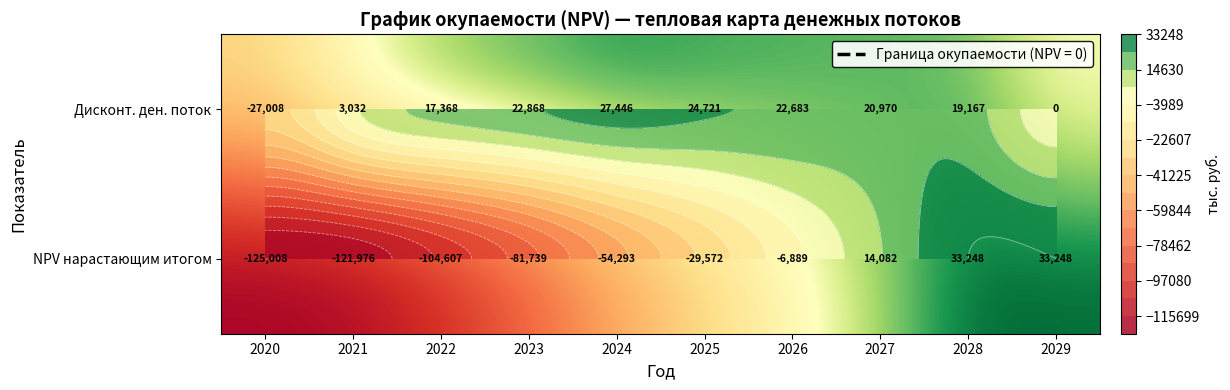

True or false: NPV нарастающим итогом has a value of 33248.1 at 2029.

True